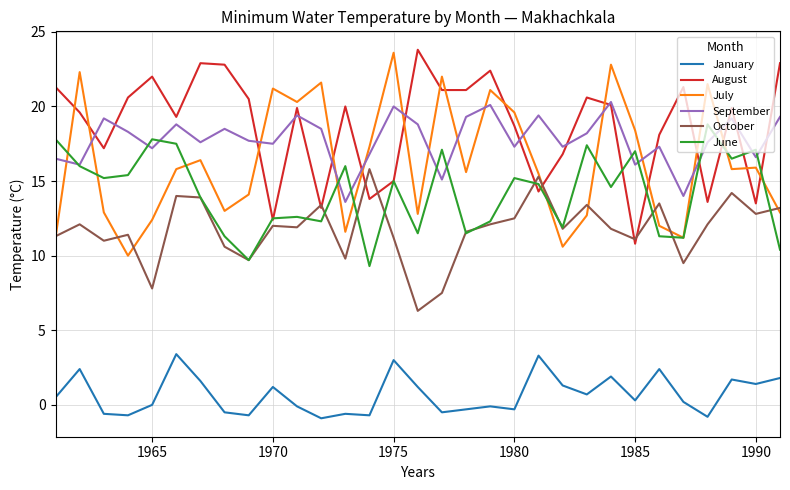

True or false: July and January cross at least once.

False